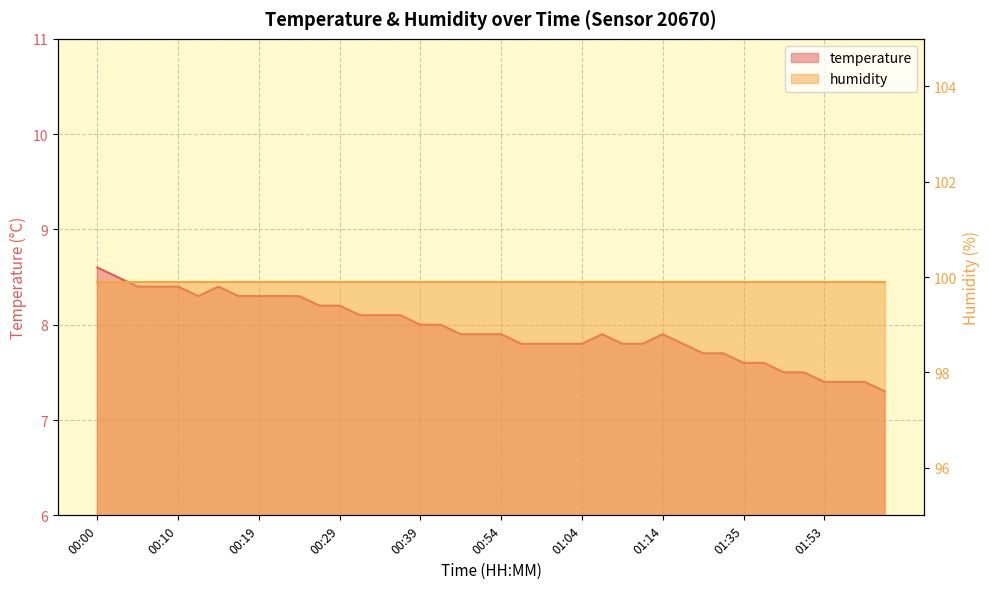

Reading left to right, what are all the values shown in this chart?

8.6	8.5	8.4	8.4	8.4	8.3	8.4	8.3	8.3	8.3	8.3	8.2	8.2	8.1	8.1	8.1	8.0	8.0	7.9	7.9	7.9	7.8	7.8	7.8	7.8	7.9	7.8	7.8	7.9	7.8	7.7	7.7	7.6	7.6	7.5	7.5	7.4	7.4	7.4	7.3